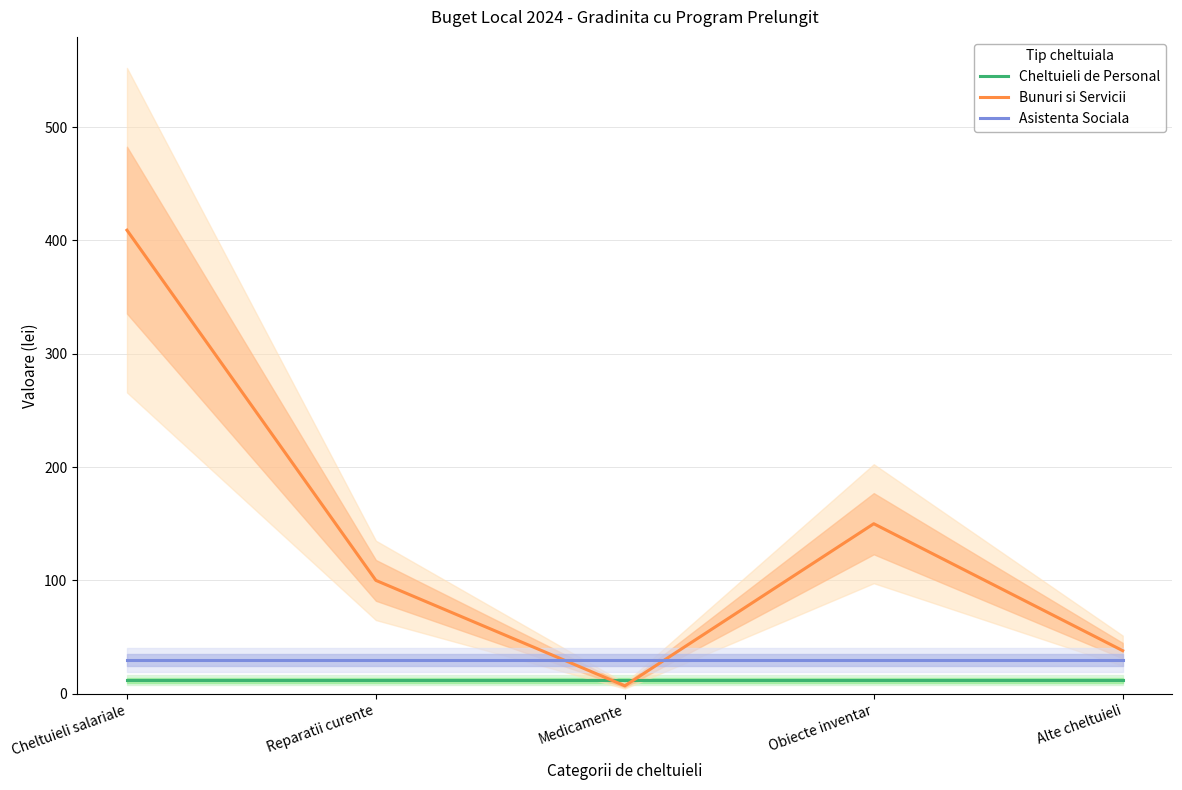

Is it true that Bunuri si Servicii equals 66 at Reparatii curente?

False